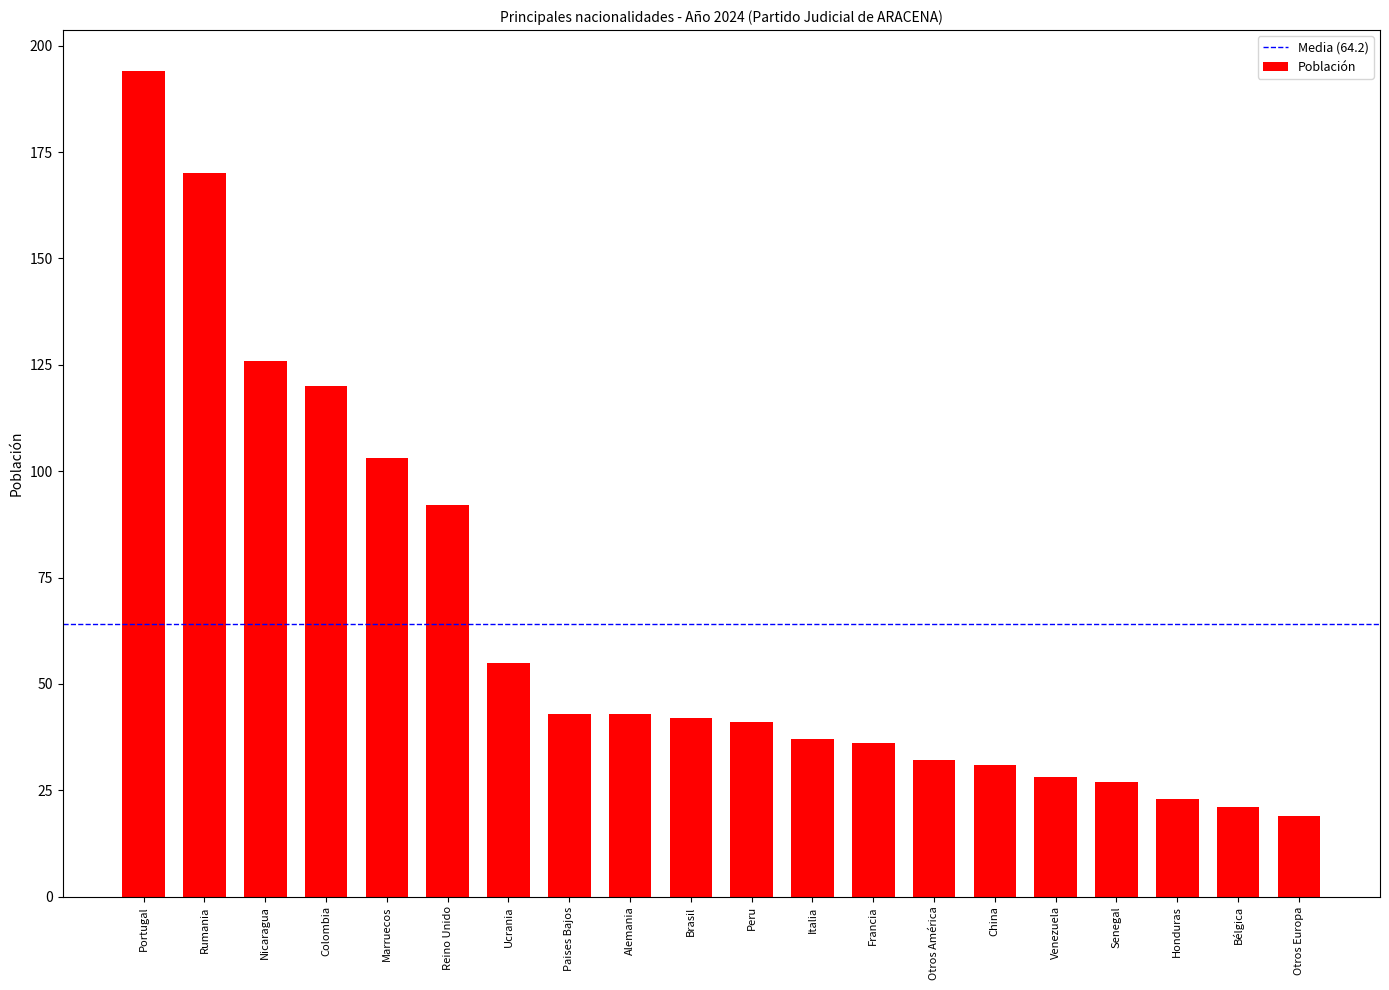

Where is the data nearest to the value 106?

Marruecos